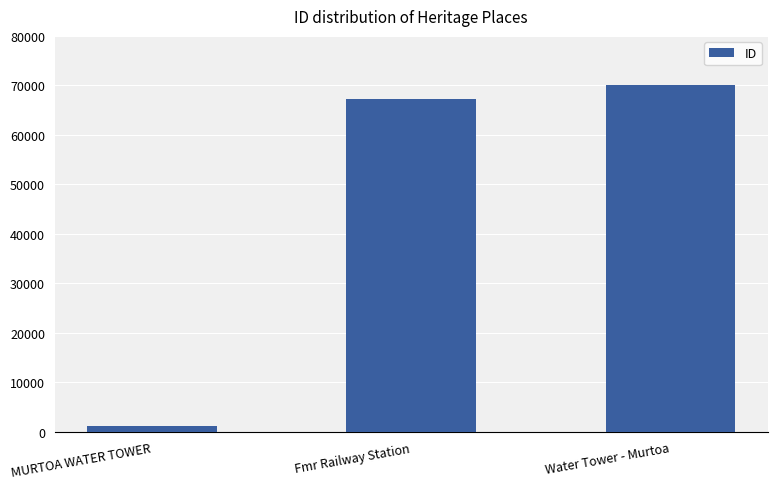

Rank the categories by value from lowest to highest.

MURTOA WATER TOWER, Fmr Railway Station, Water Tower - Murtoa